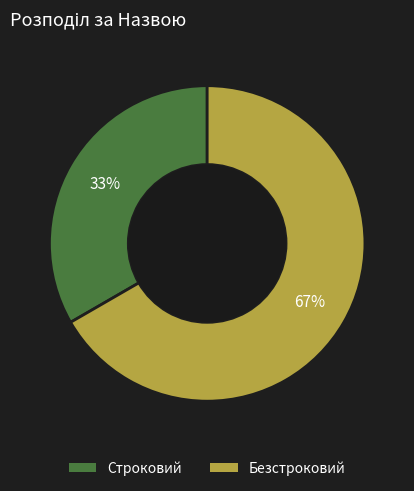

Does Строковий represent more than half of the total?

No